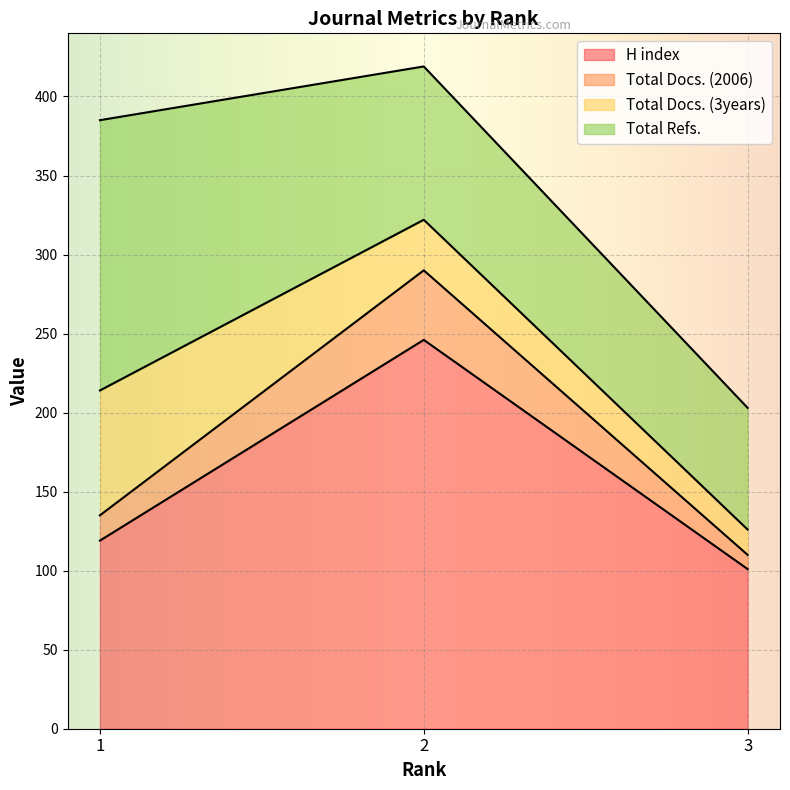

Reading right to left, list the values for the H index series.

101	246	119